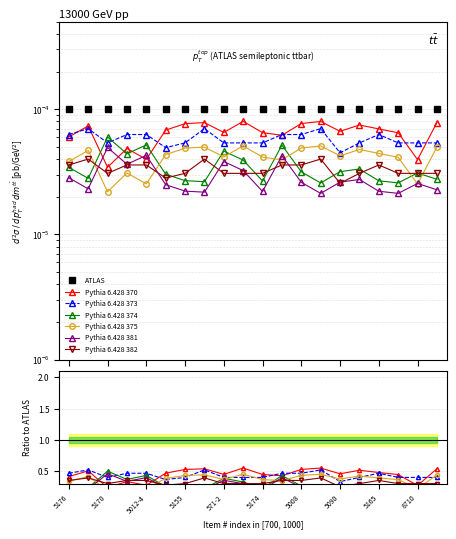

Is it true that Master Cube equals 0.0 at 5026?

False